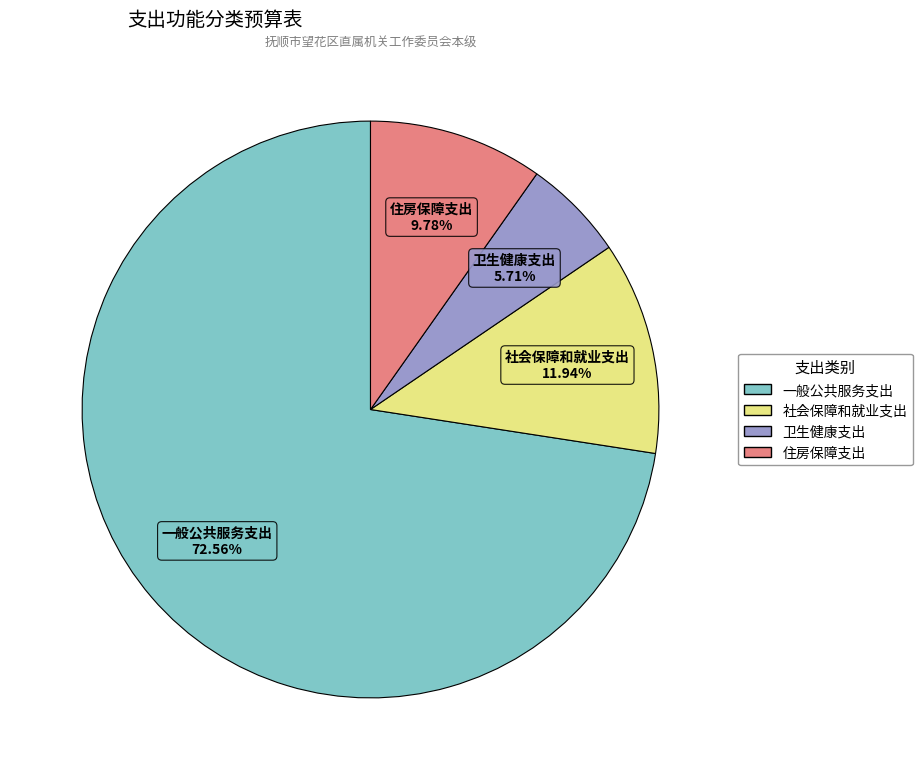

To the nearest percent, what percentage of the pie is 卫生健康支出?

6%